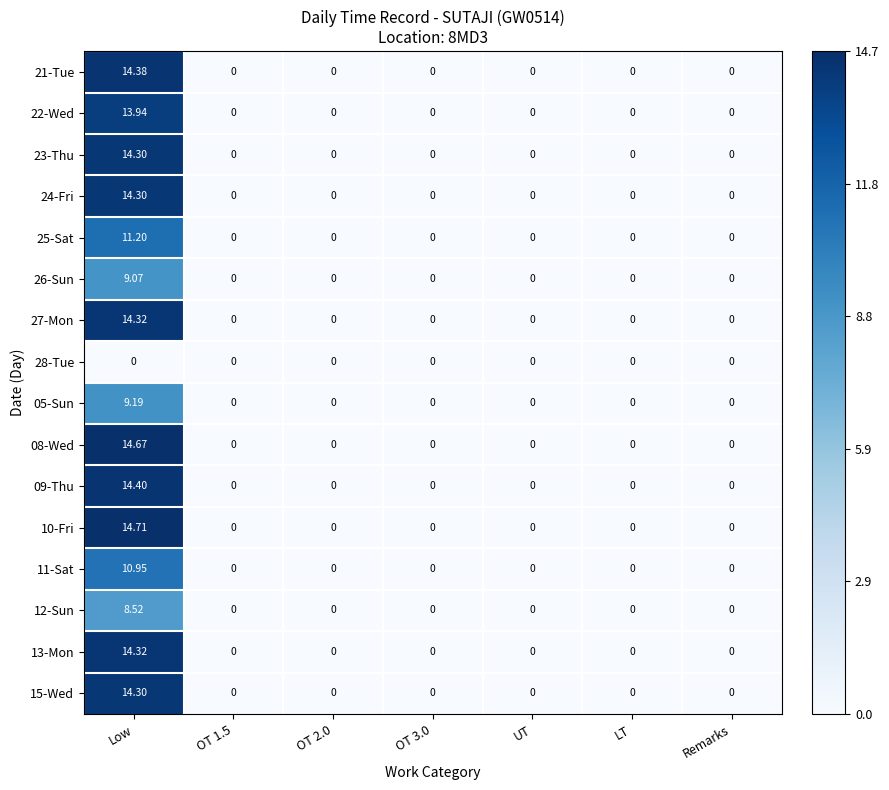

Which category has the highest value across all series?

Low